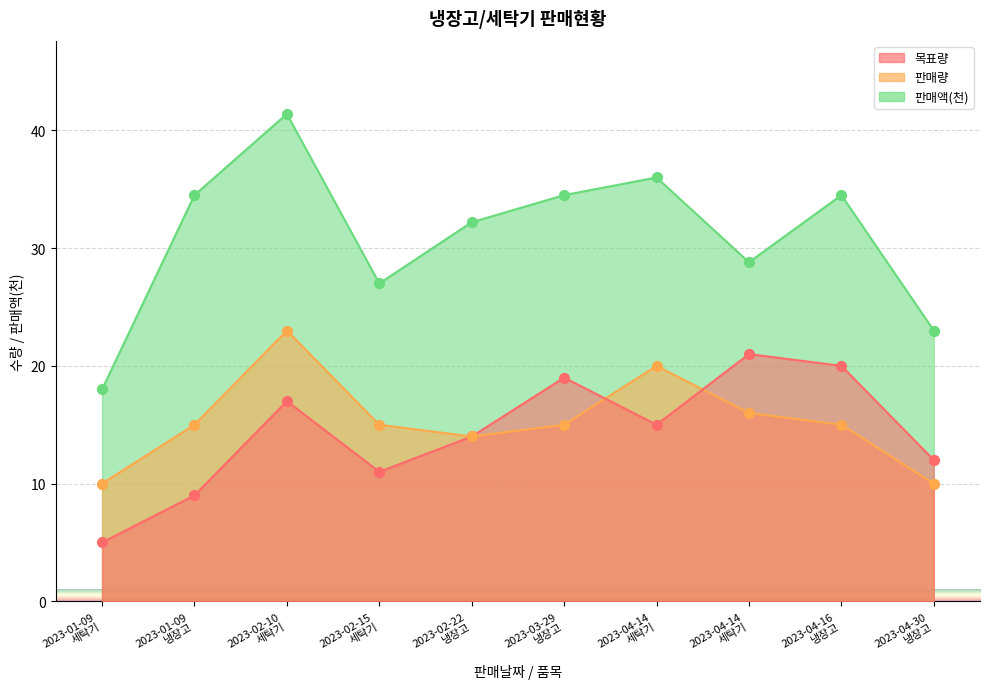

Which series contains the lowest Y value?

목표량